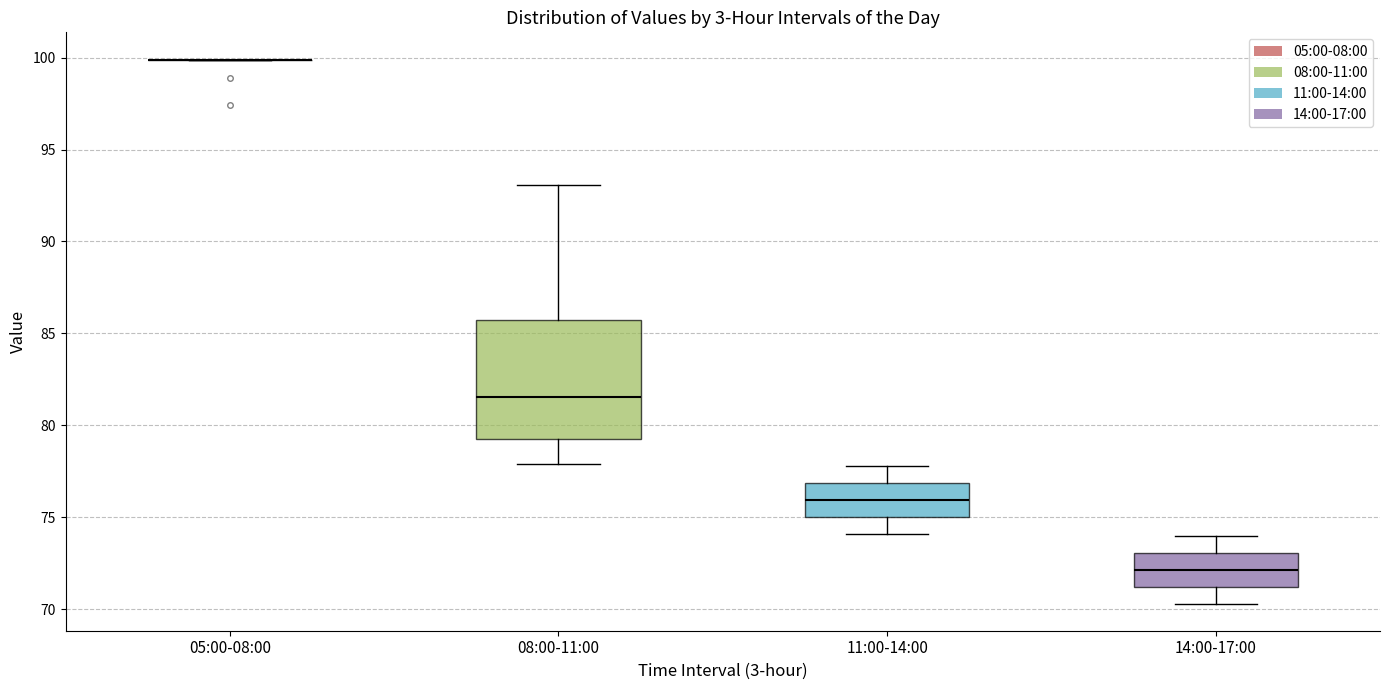

Which box is the tallest, from its lower edge to its upper edge?

08:00-11:00